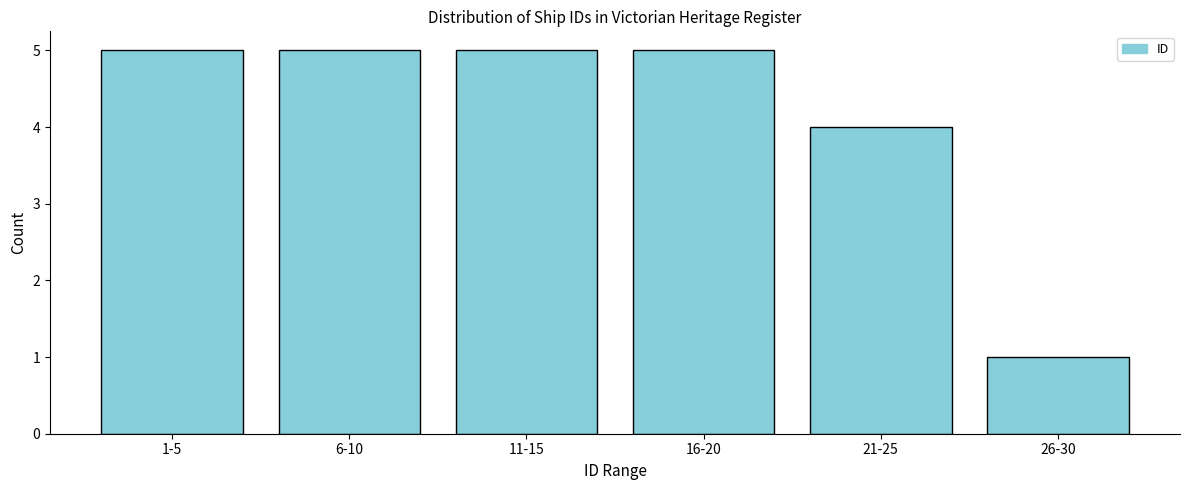

Reading right to left, transcribe all the data shown in this chart.

26-30=1	21-25=4	16-20=5	11-15=5	6-10=5	1-5=5